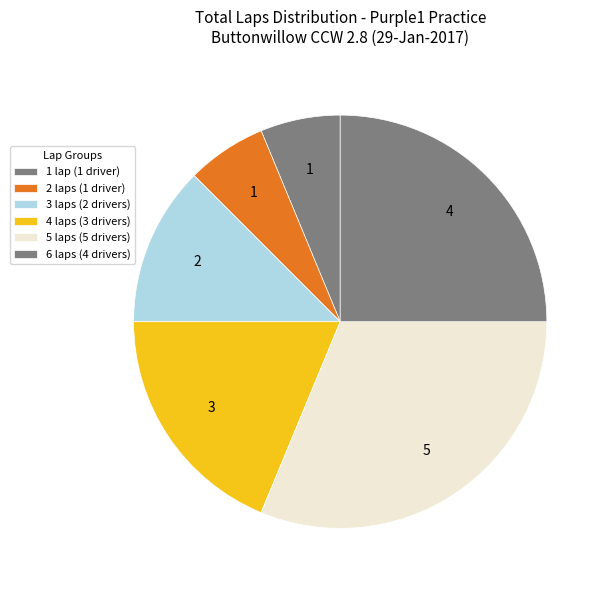

How many slices are in this pie chart?

6